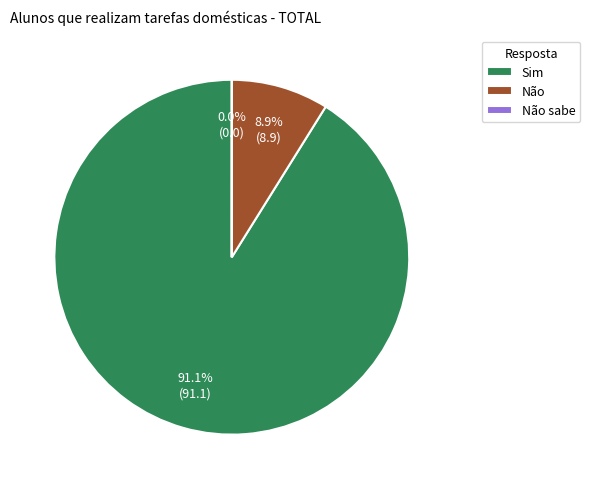

How much of the chart is everything except Sim?

8.9%